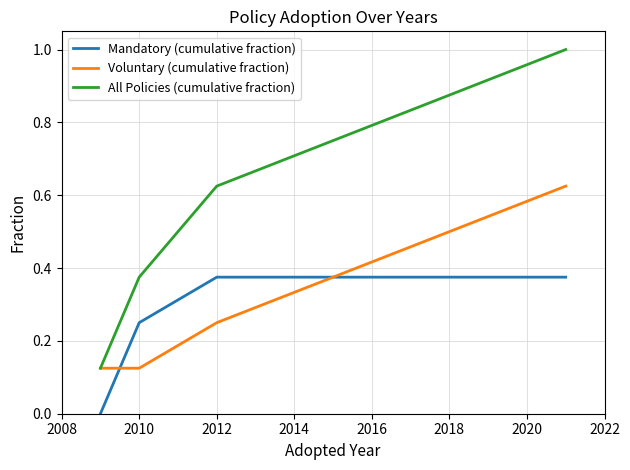

Which series has the largest range (max minus min)?

All Policies (cumulative fraction)